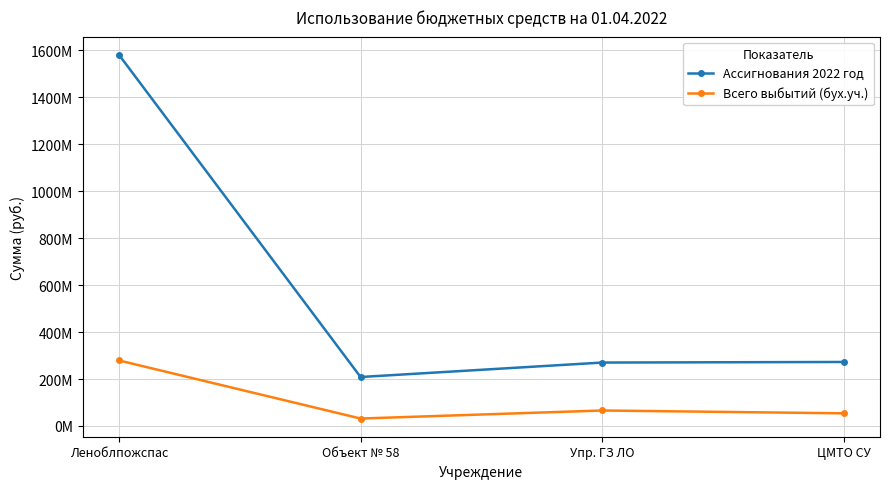

What are all the series names shown in the legend?

Ассигнования 2022 год, Всего выбытий (бух.уч.)